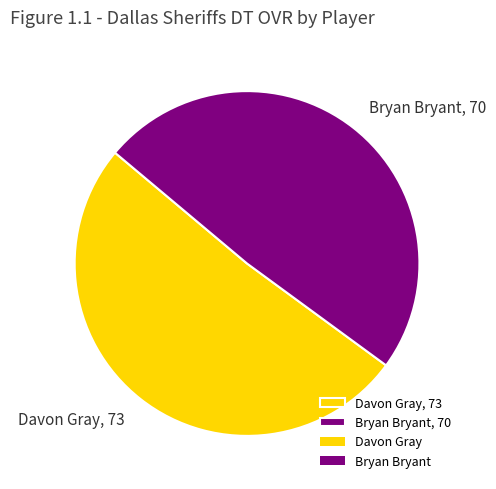

Approximately how many times larger is the value at Bryan Bryant, 70 compared to Davon Gray, 73?

1.0